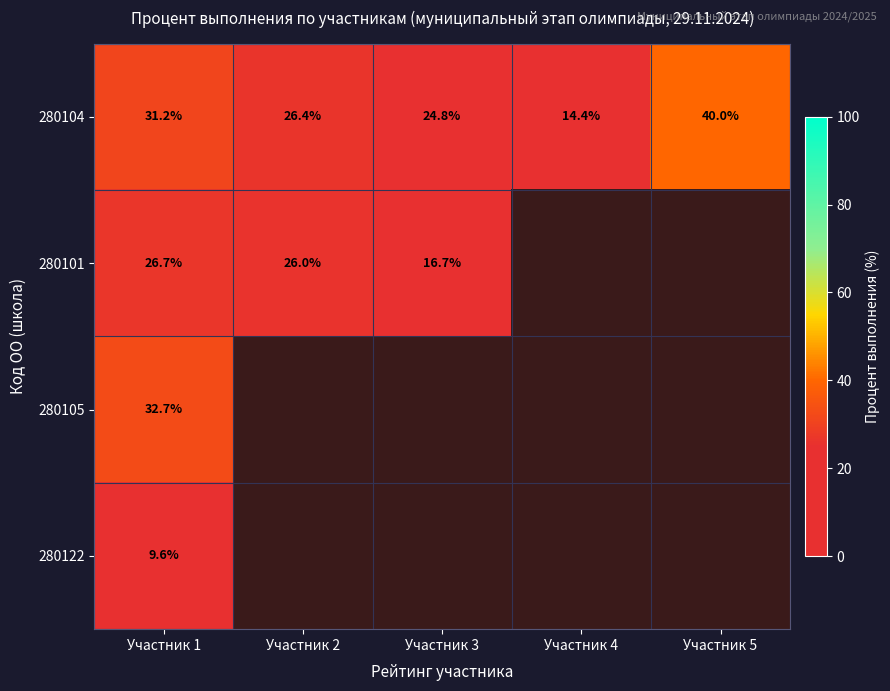

What is the total value across all series at Участник 1?

100.2